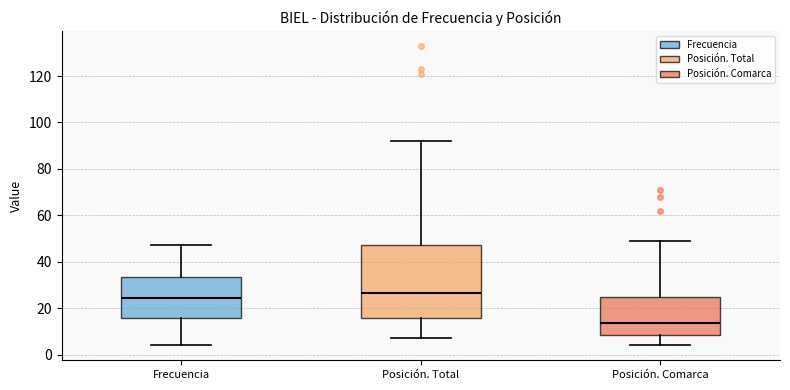

Reading left to right, transcribe this box plot: for each box, give where its median line is, the range the box spans, and where its two whiskers end, as read against the y-axis. The values are not printed on the chart, so give them approximately, as read against the axis.

Frecuencia: median 24, box 16 to 34, whiskers 4 to 48
Posición. Total: median 26, box 16 to 48, whiskers 8 to 92
Posición. Comarca: median 14, box 8 to 26, whiskers 4 to 50